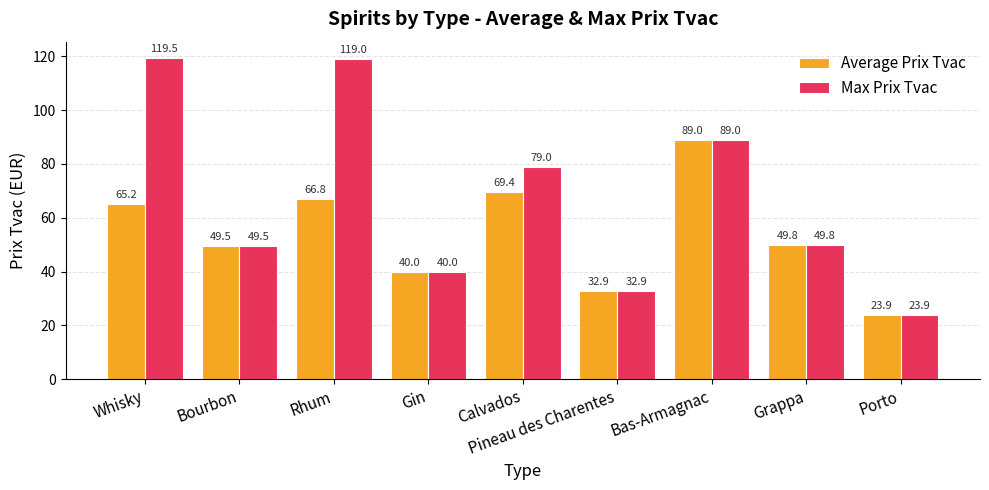

Reading right to left, extract all data points from this chart.

Average Prix Tvac: Porto=23.9	Grappa=49.8	Bas-Armagnac=89.0	Pineau des Charentes=32.9	Calvados=69.4	Gin=40.0	Rhum=66.8	Bourbon=49.5	Whisky=65.2
Max Prix Tvac: Porto=23.9	Grappa=49.8	Bas-Armagnac=89.0	Pineau des Charentes=32.9	Calvados=79.0	Gin=40.0	Rhum=119.0	Bourbon=49.5	Whisky=119.5